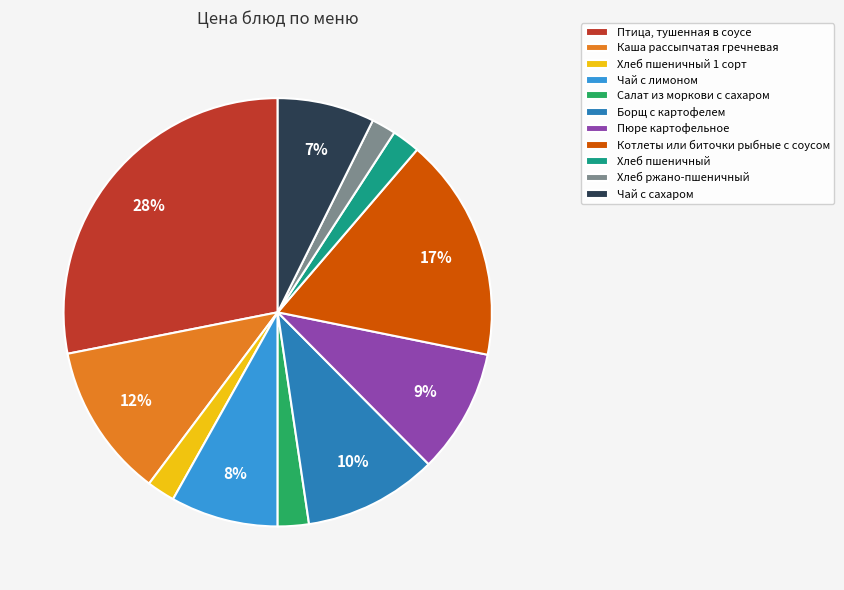

To the nearest percent, what portion does Борщ с картофелем represent?

10%